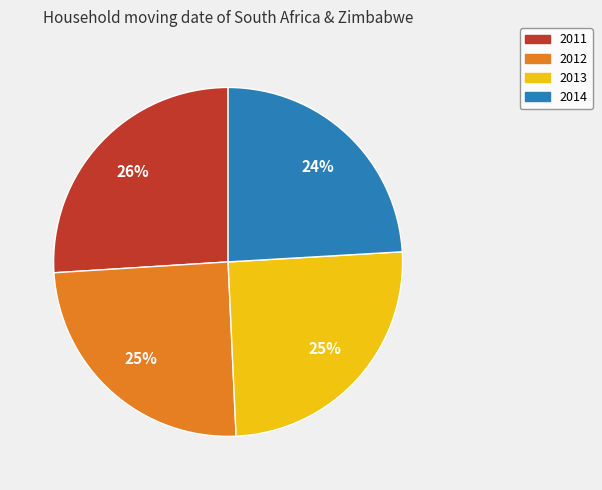

Is it true that 2012 is 25% of the pie?

True